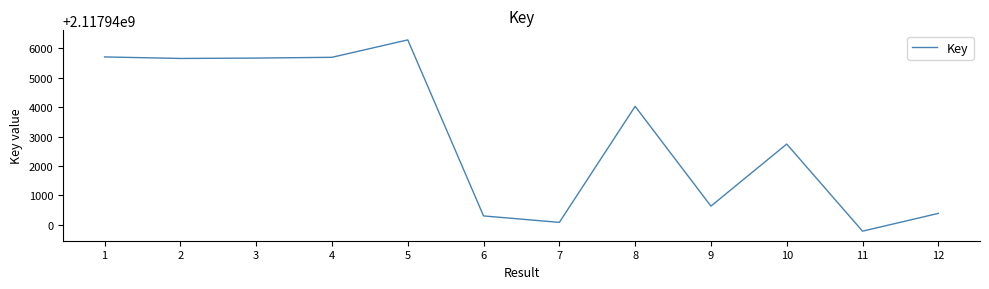

Approximately how many times larger is the value at 8 compared to 9?

1.0